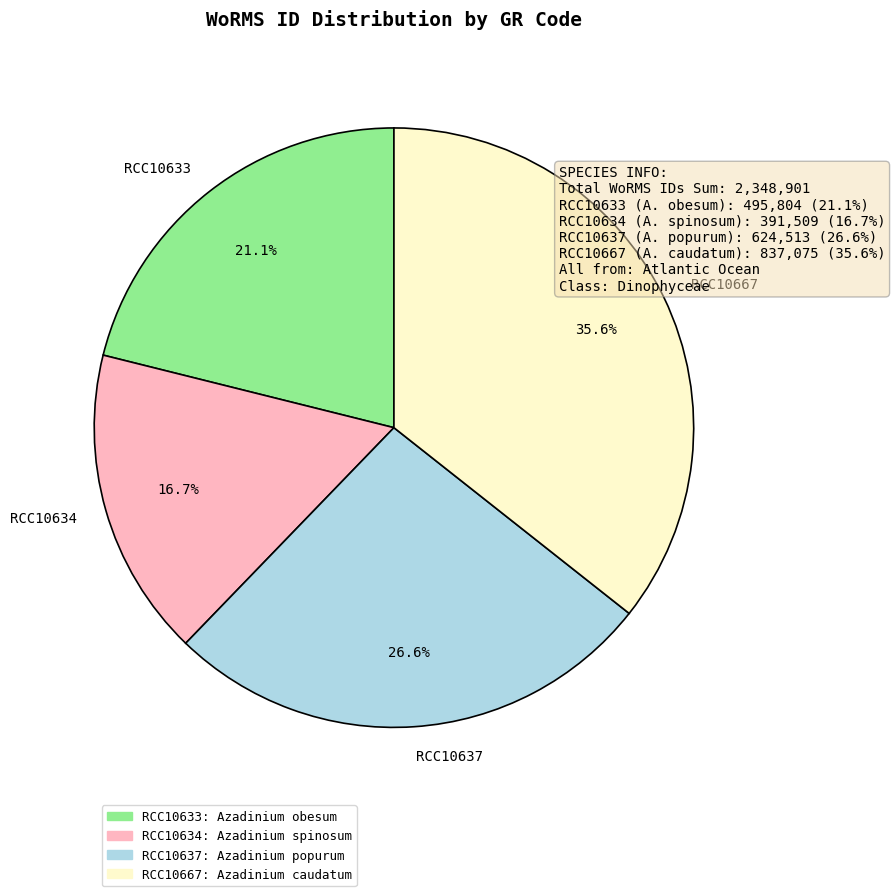

To the nearest percent, what is the difference between the largest and smallest slice percentages?

19%